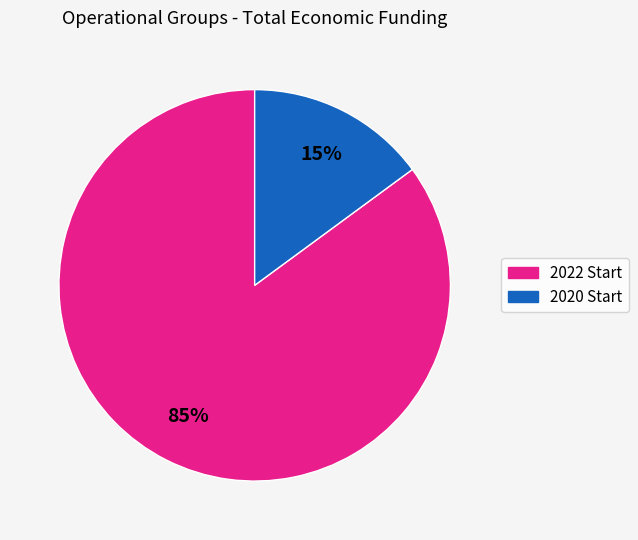

To the nearest percent, what is the difference between the largest and smallest slice percentages?

70%